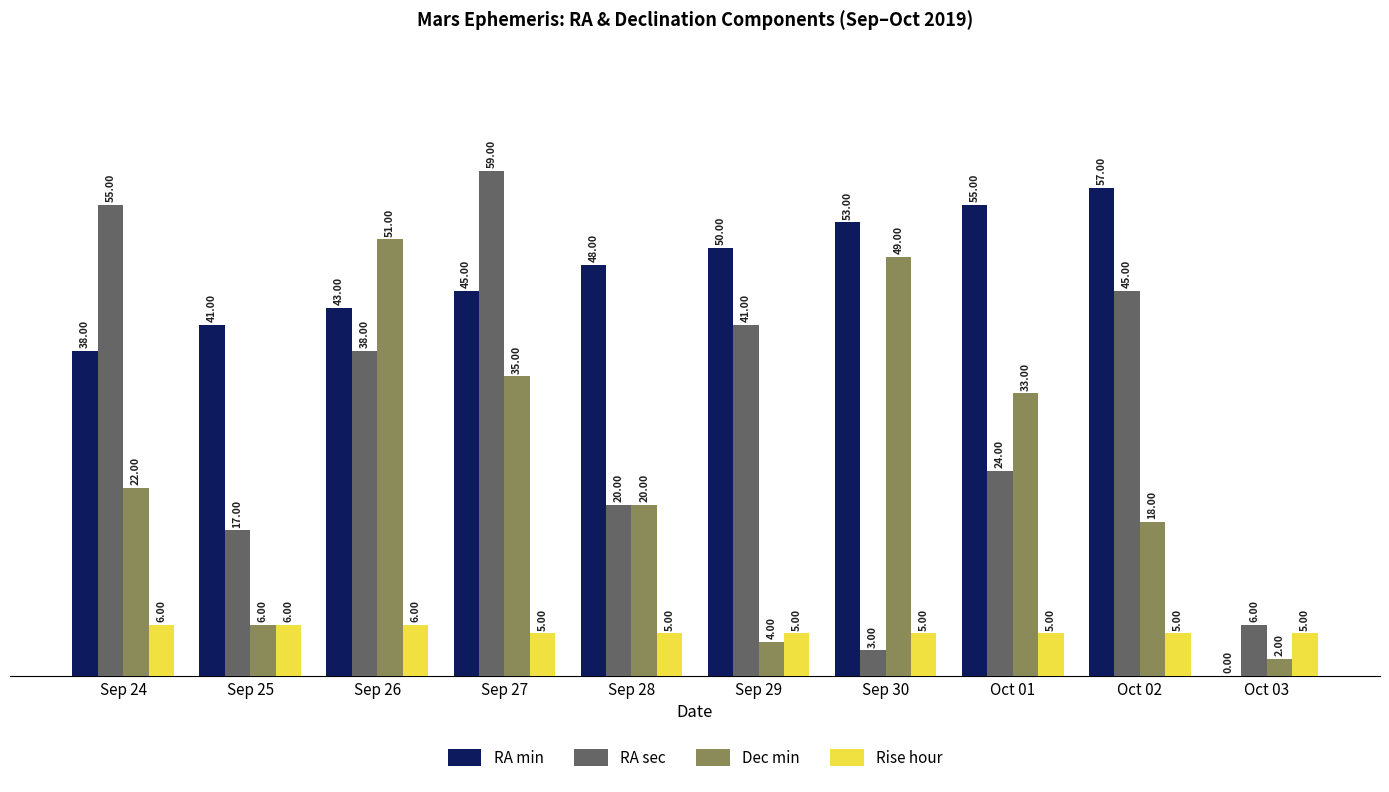

Does the chart contain stacked bars?

No